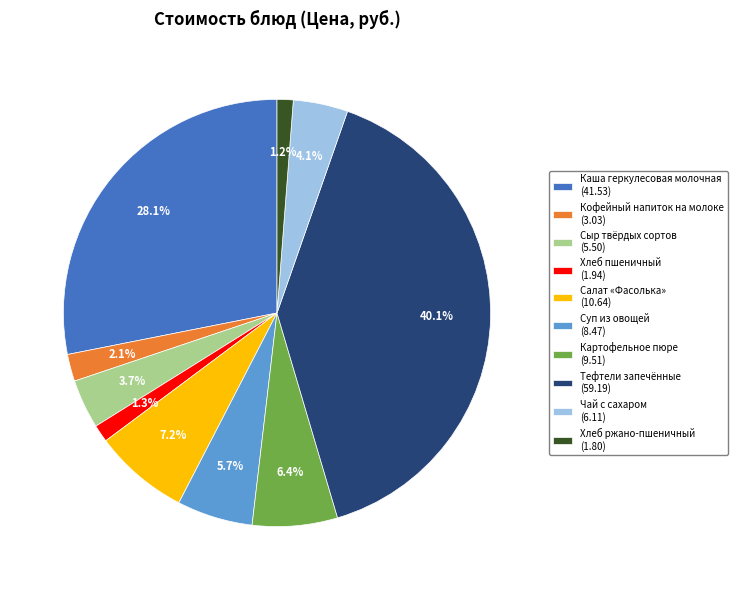

The Суп из овощей slice represents 6% of the pie. True or false?

True